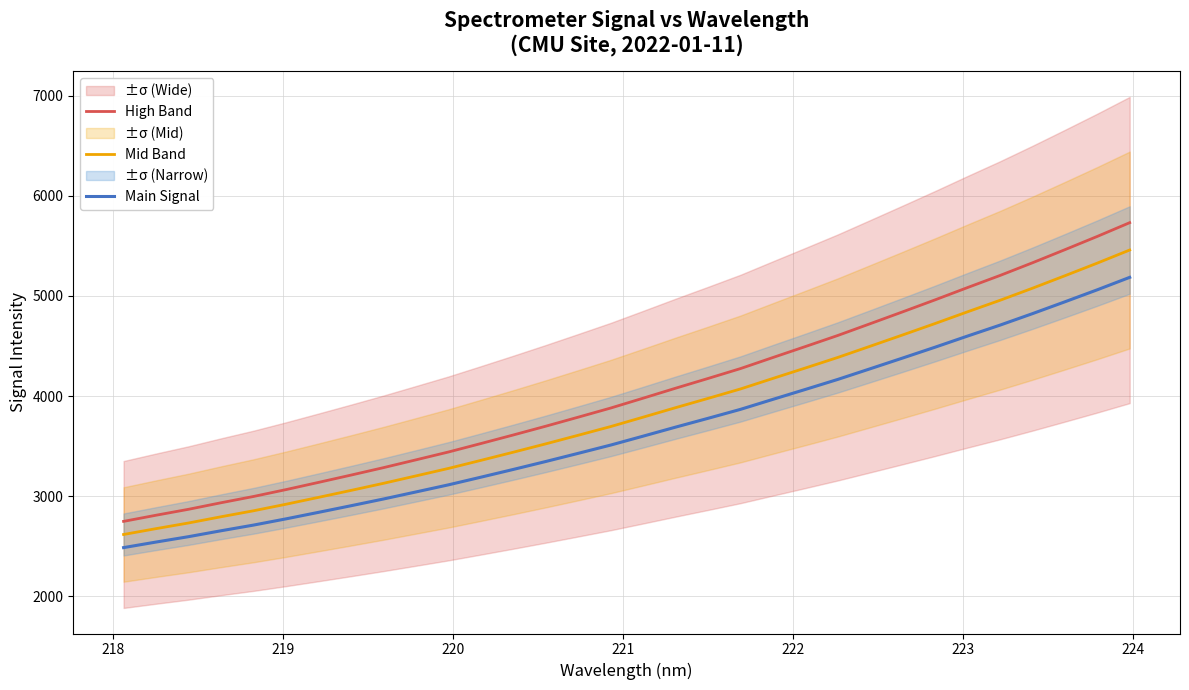

What is the lowest value of the Main Signal series?

2487.8